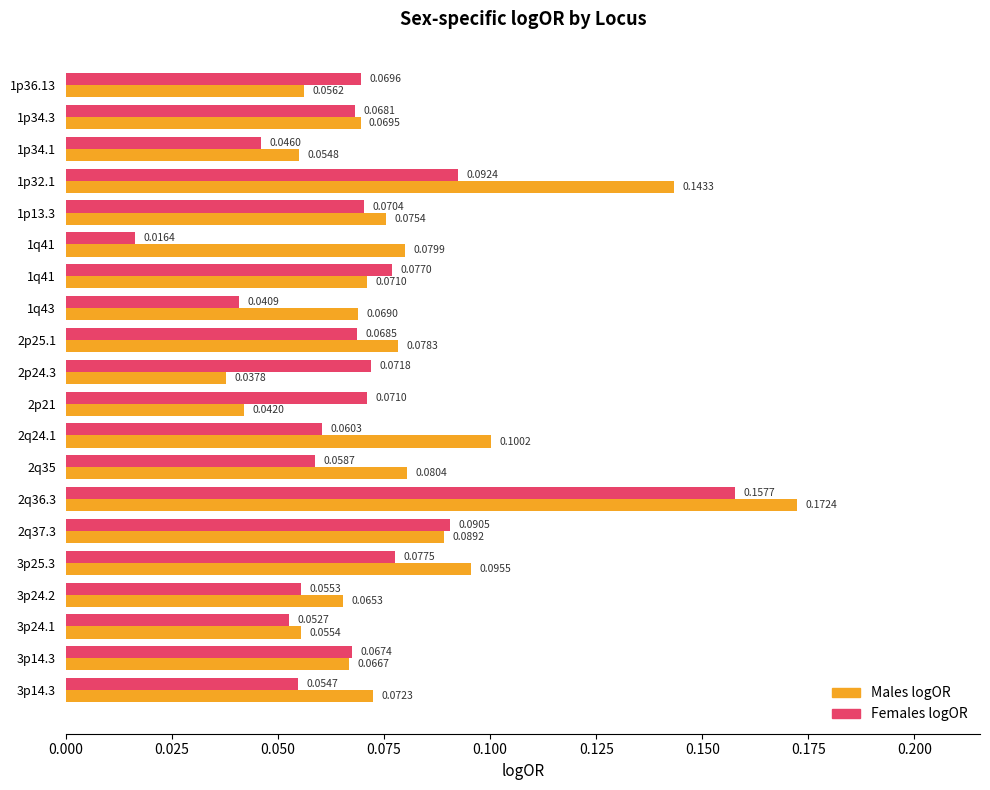

Reading left to right, what are all the values shown in this chart?

Males logOR: 0.1	0.1	0.1	0.1	0.1	0.1	0.1	0.1	0.1	0.0	0.0	0.1	0.1	0.2	0.1	0.1	0.1	0.1	0.1	0.1
Females logOR: 0.1	0.1	0.0	0.1	0.1	0.0	0.1	0.0	0.1	0.1	0.1	0.1	0.1	0.2	0.1	0.1	0.1	0.1	0.1	0.1